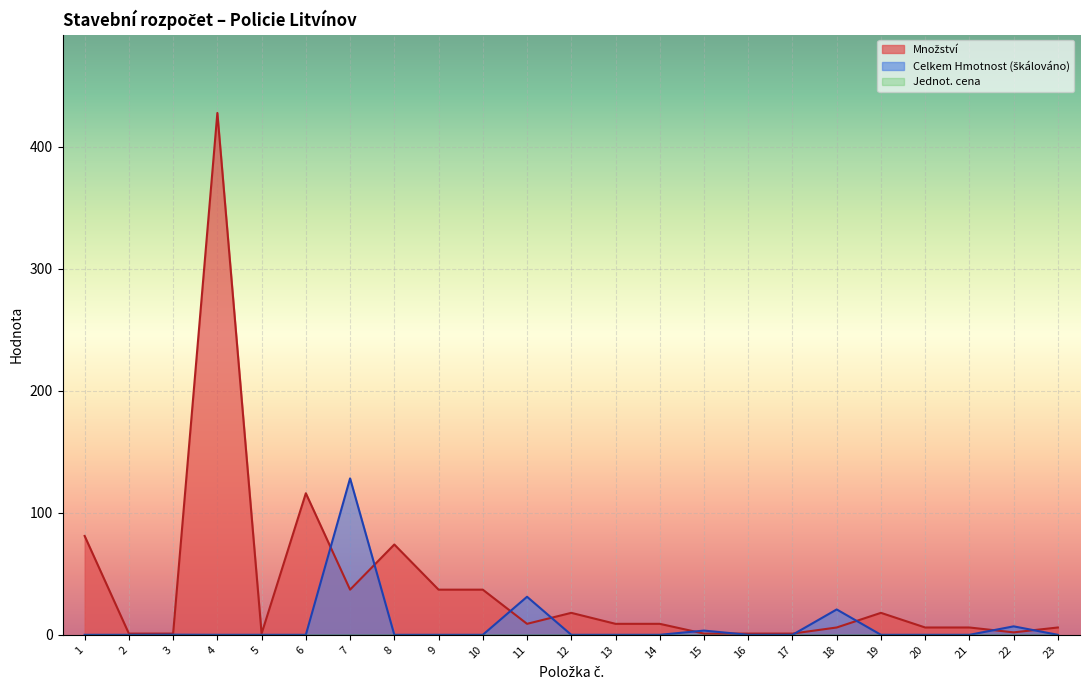

Rank the series by their average value, from highest to lowest.

Množství, Celkem Hmotnost